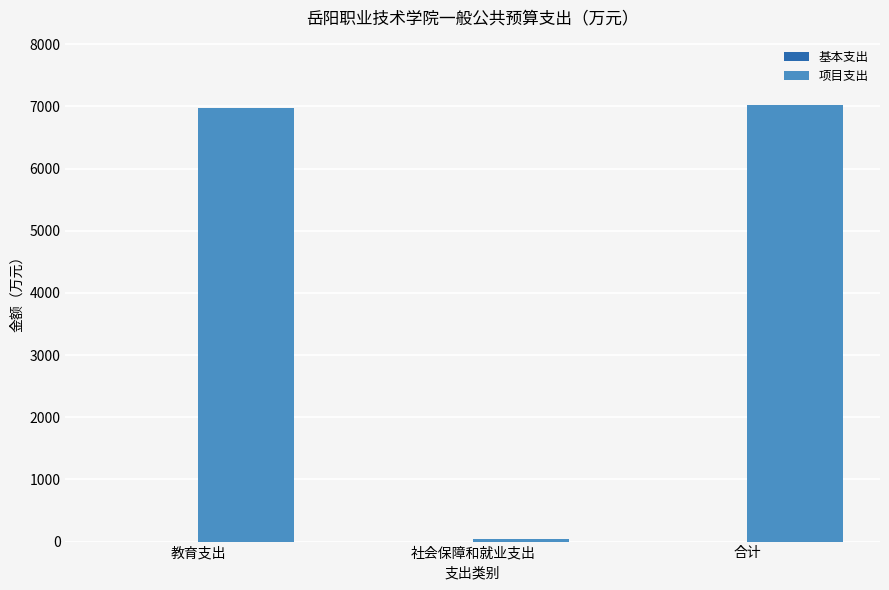

What is the greatest value displayed?

7020.0